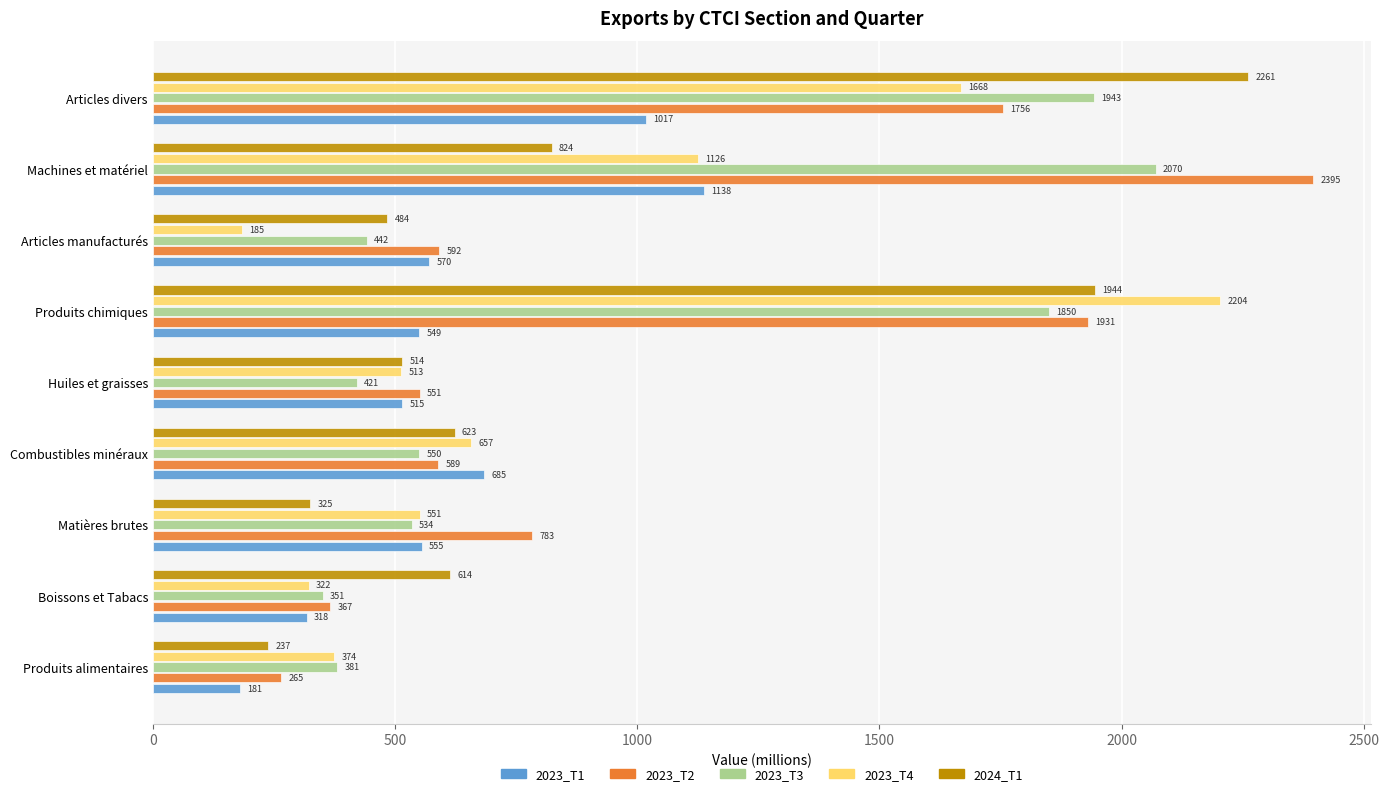

Rank the series by their maximum value, from lowest to highest.

2023_T1, 2023_T3, 2023_T4, 2024_T1, 2023_T2